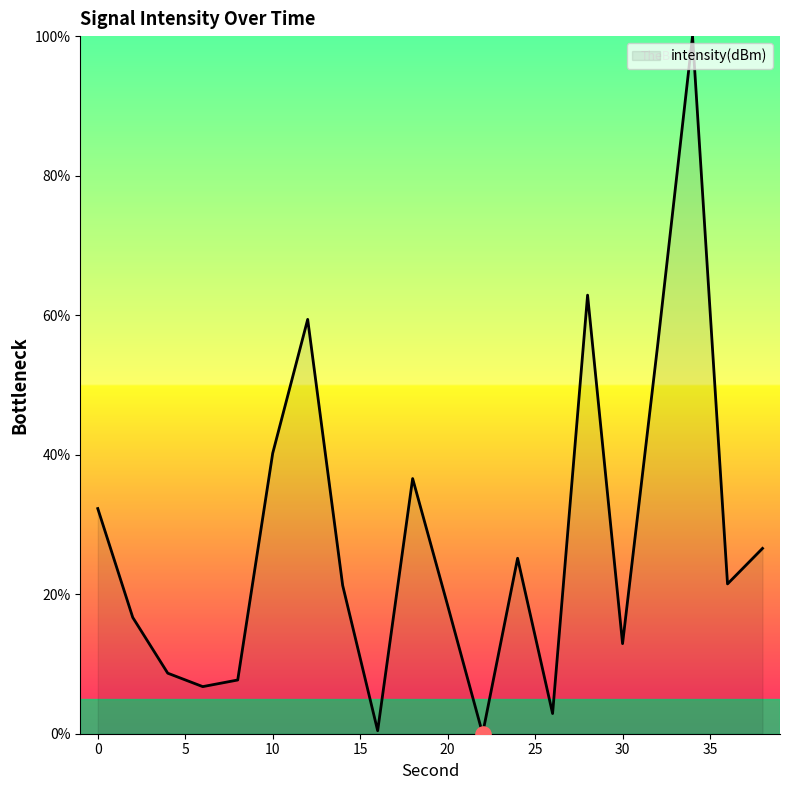

What is the greatest value displayed?

100.0